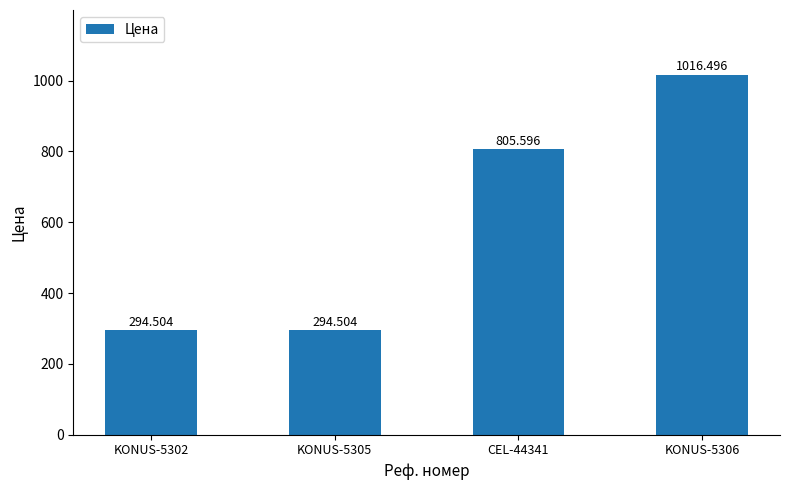

Are the bars horizontal?

No